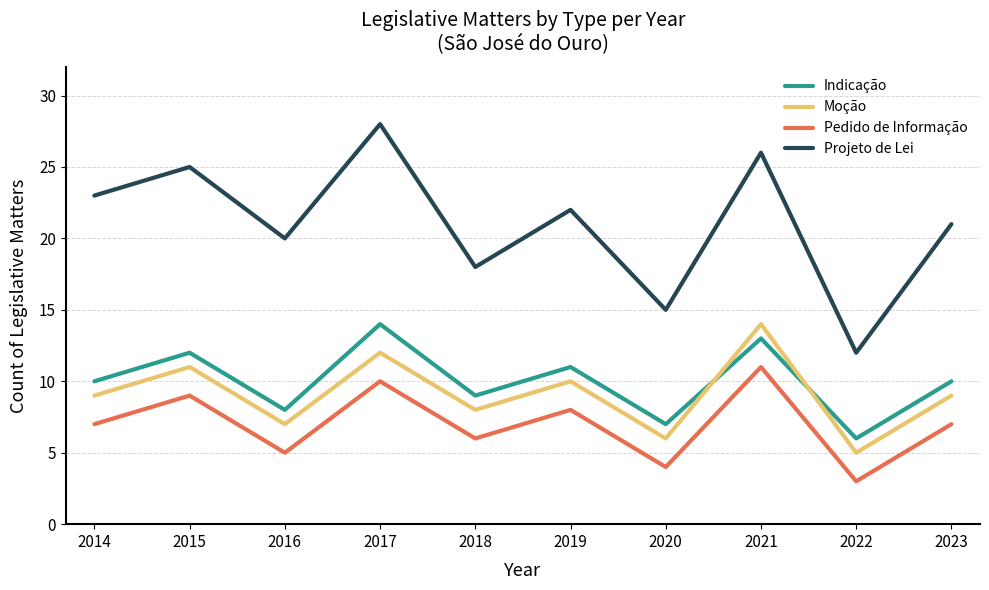

What is the total value across all series at 2014?

49